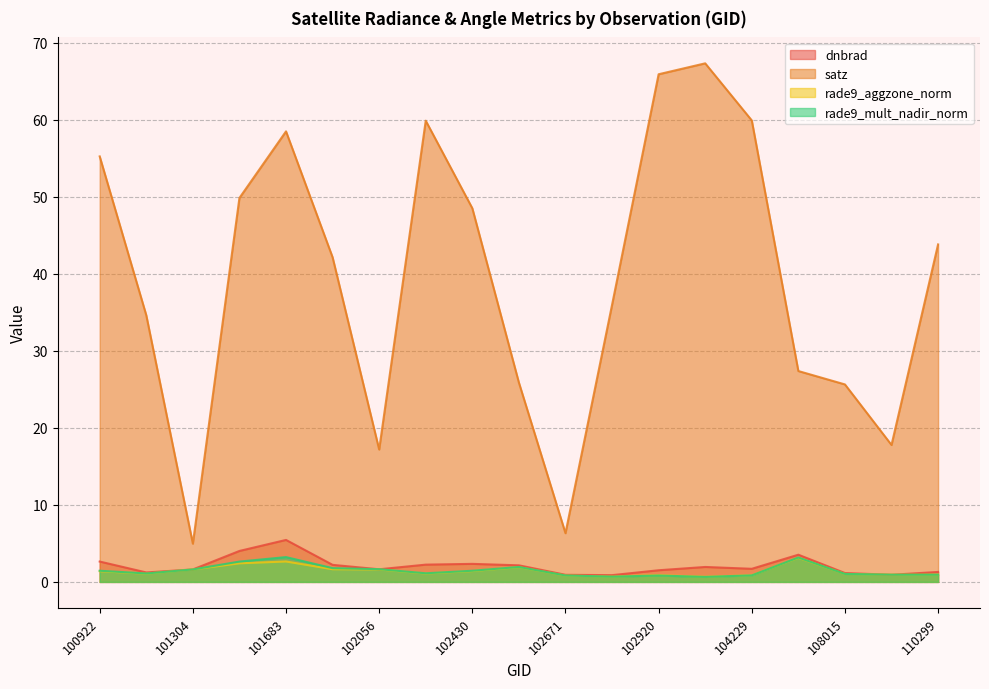

Where is the first local maximum for rade9_mult_nadir_norm?

101683